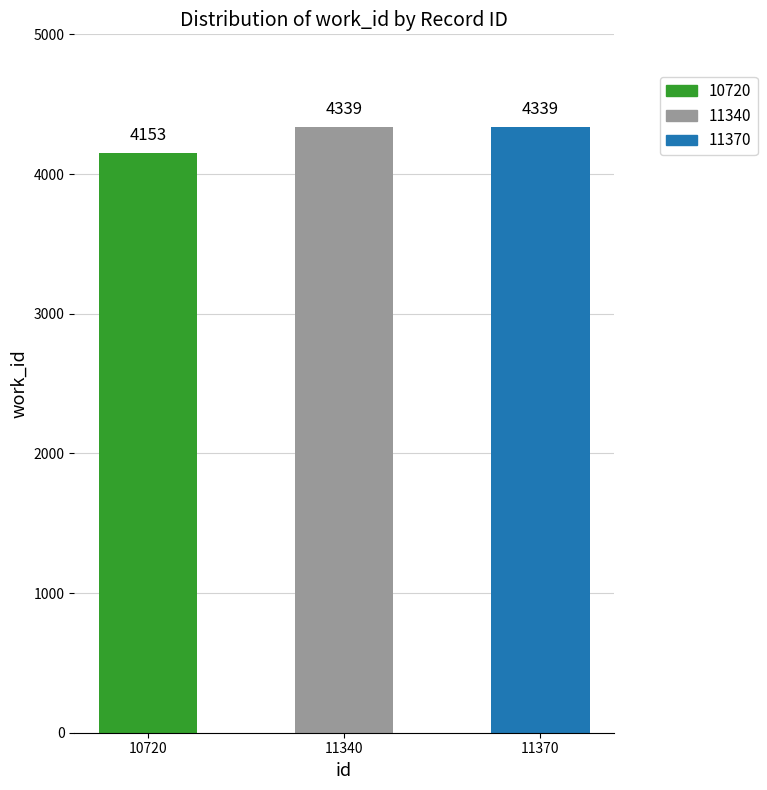

What is the minimum value shown in the chart?

4153